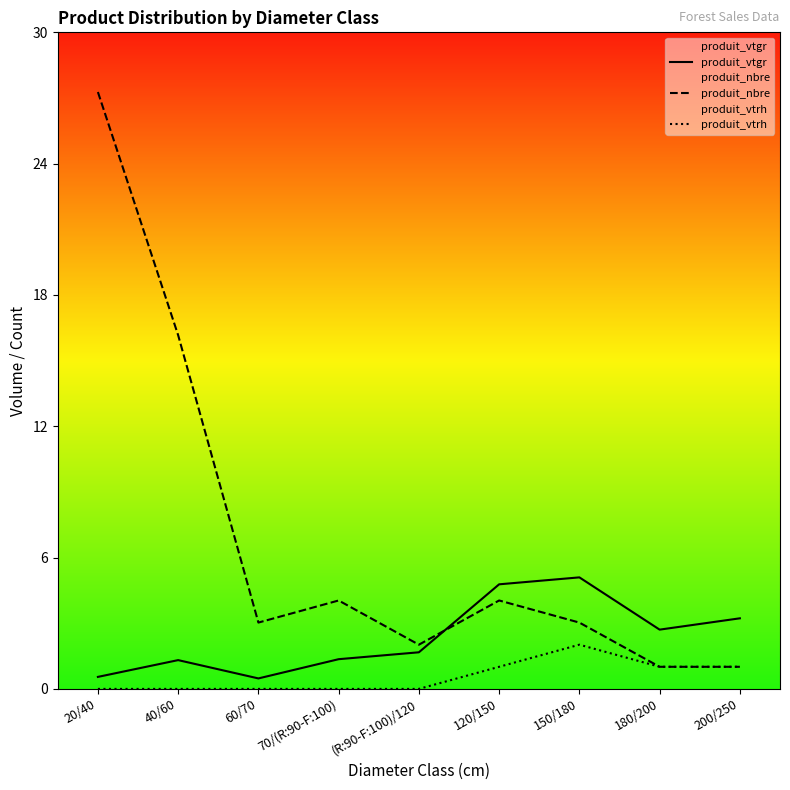

At which label does produit_nbre reach its peak?

20/40